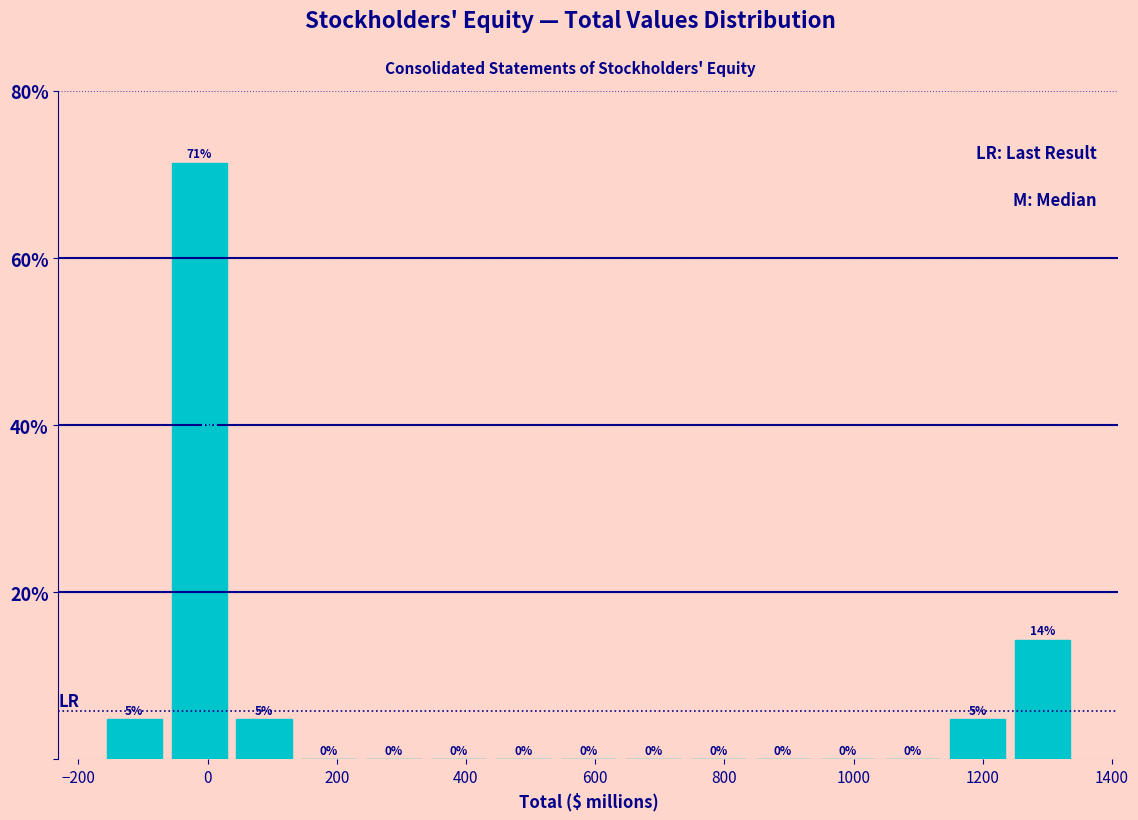

Over which range of the x-axis is the bar tallest?

-60 to 40